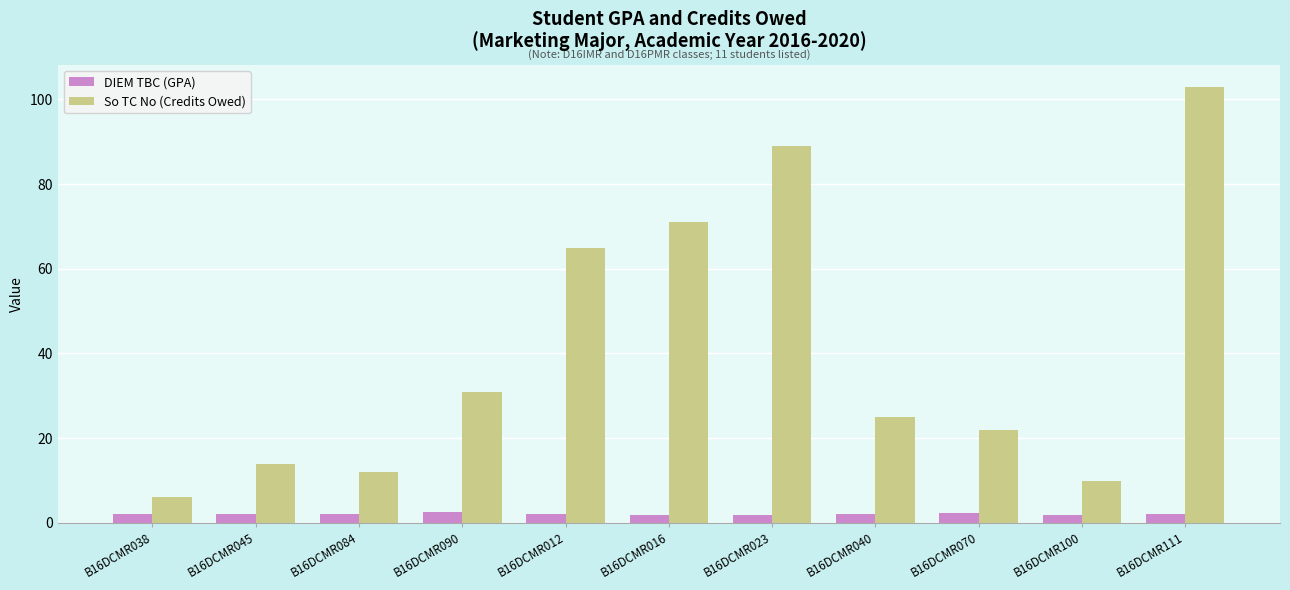

Rank the series at B16DCMR045 from lowest to highest value.

DIEM TBC (GPA), So TC No (Credits Owed)